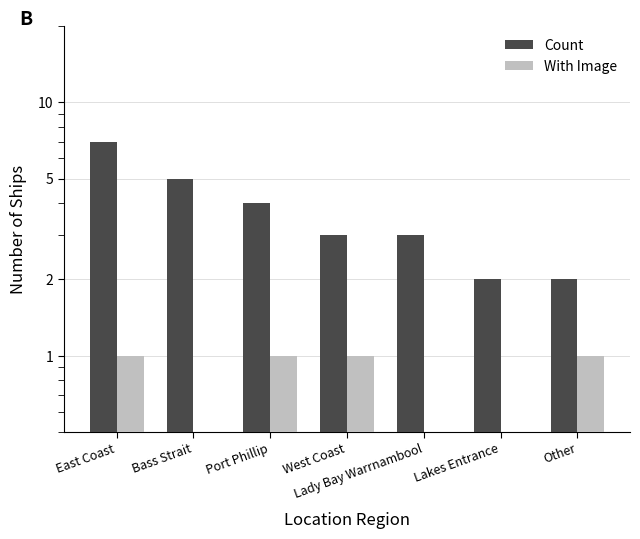

The With Image series shows 1 at East Coast. True or false?

True